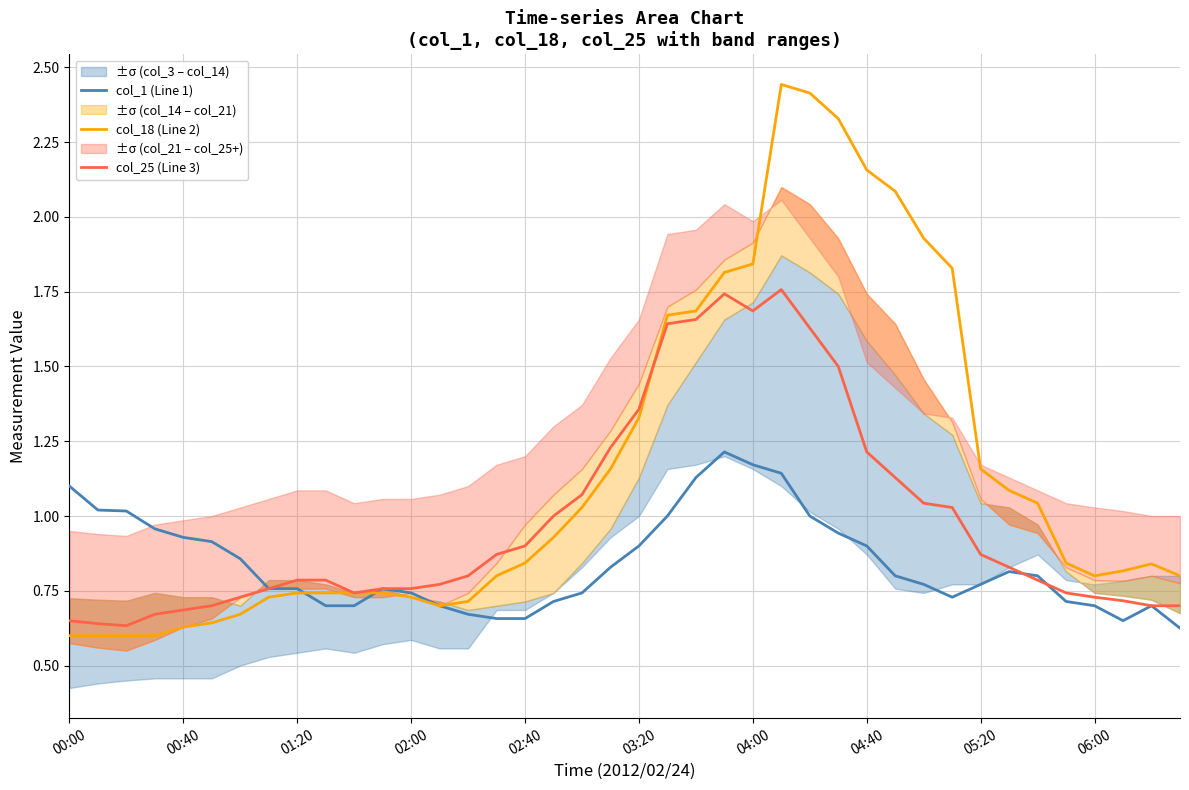

What position from the left is 03:20?

21